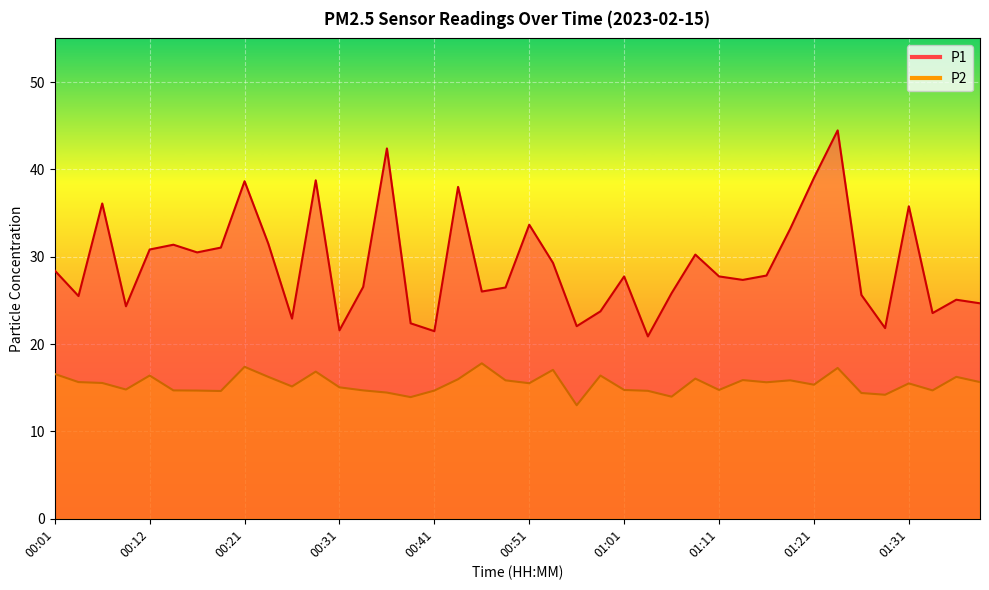

What is the label of the 16th point from the left?

00:39